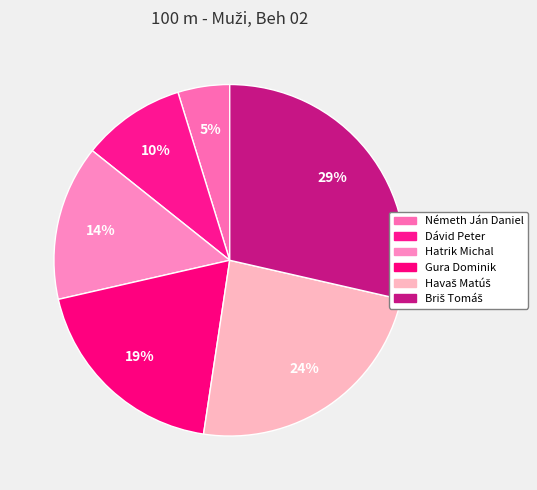

What percentage is the Hatrik Michal slice, to the nearest percent?

14%